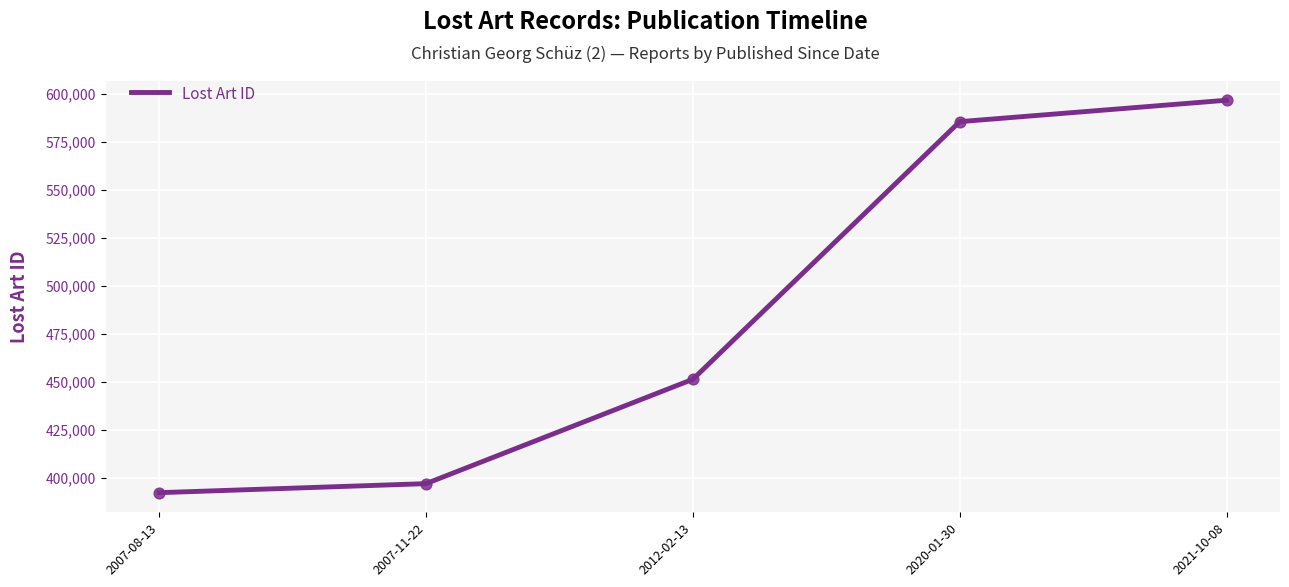

Approximately how many times larger is the value at 2012-02-13 compared to 2007-11-22?

1.1